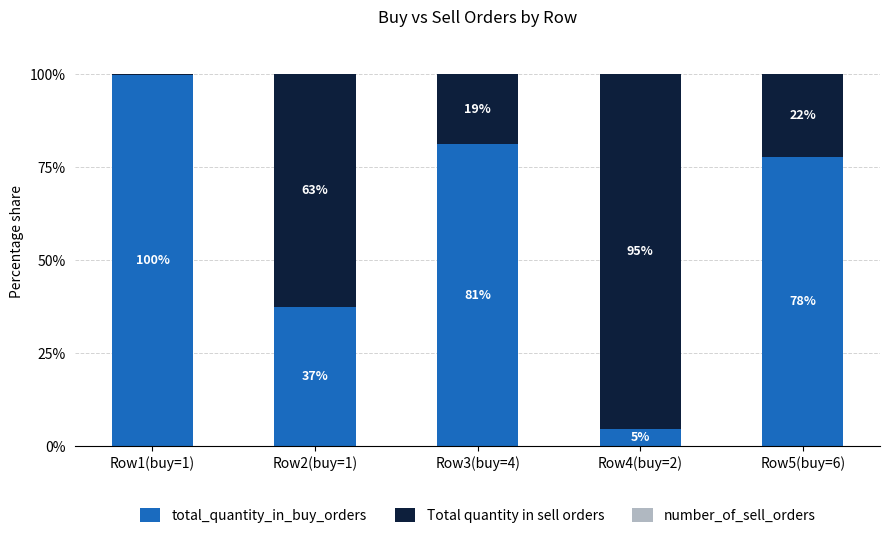

Is it true that Total quantity in sell orders equals 0.1 at Row1(buy=1)?

False